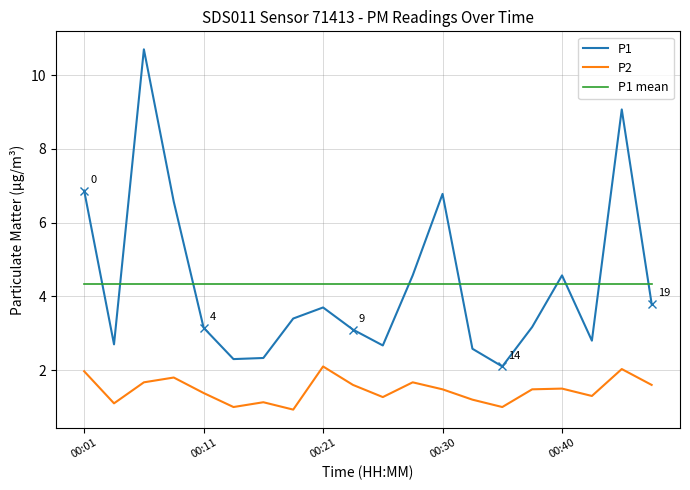

What is the difference between the maximum and minimum values in the P2 series?

1.2